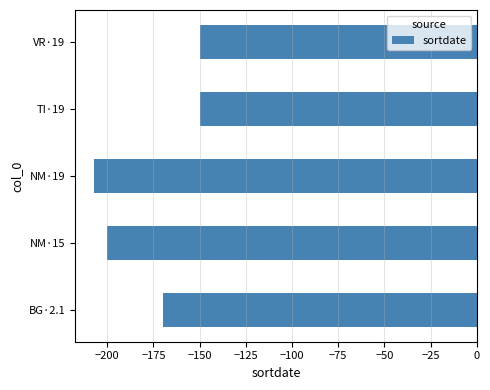

What is the average value?

-175